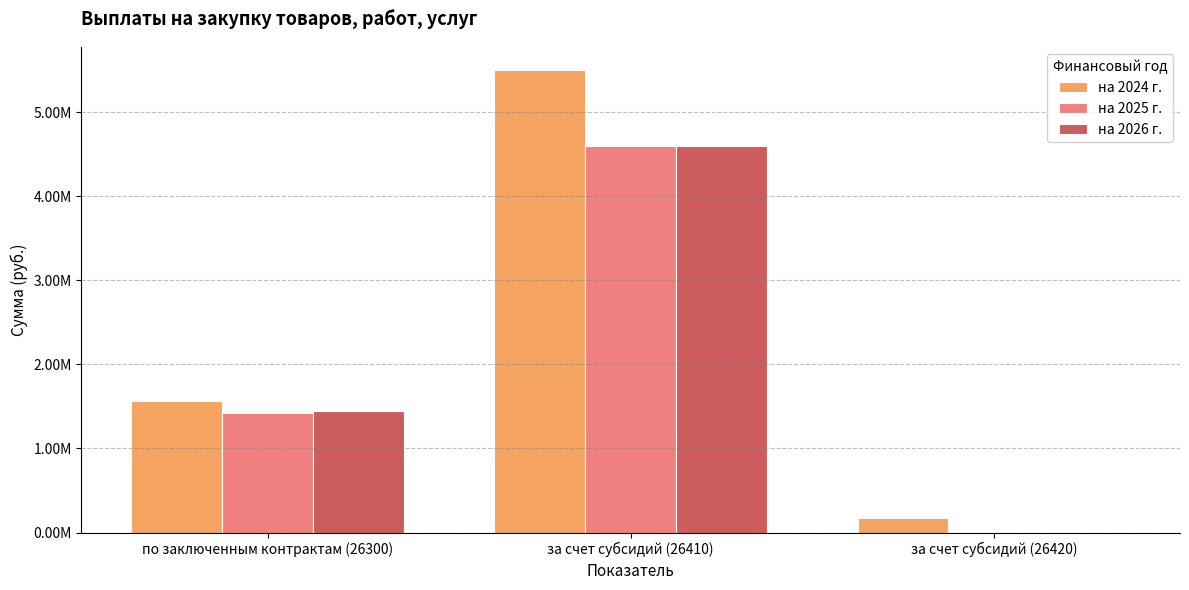

What is the difference between the на 2024 г. values at по заключенным контрактам (26300) and за счет субсидий (26420)?

1396183.7